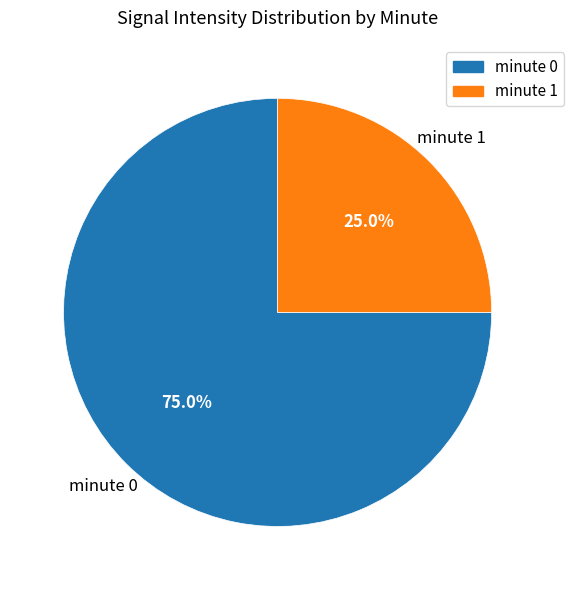

What is the smallest slice in the pie chart?

minute 1